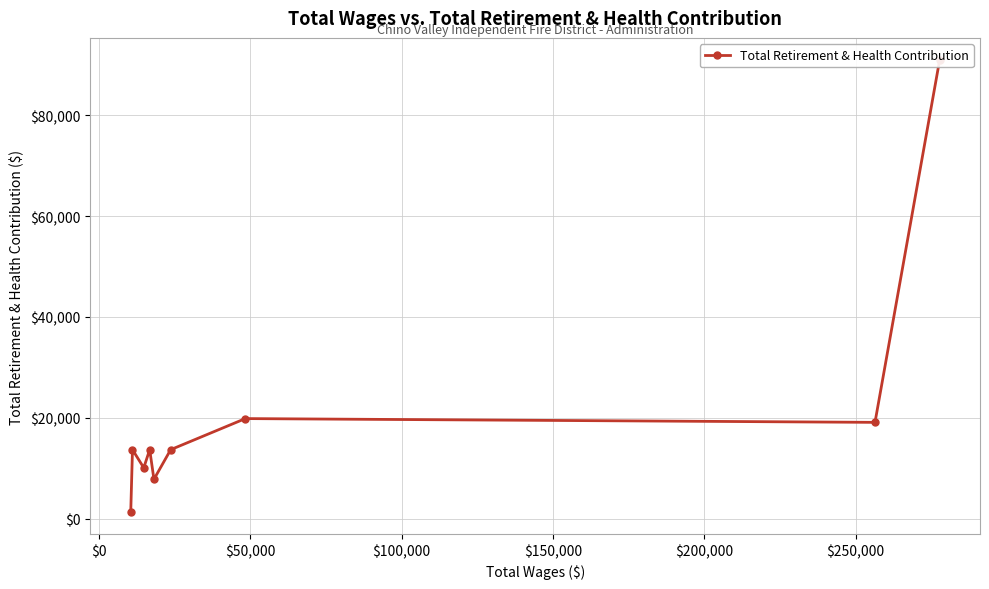

True or false: there are more than 1 points higher than both neighbors.

True